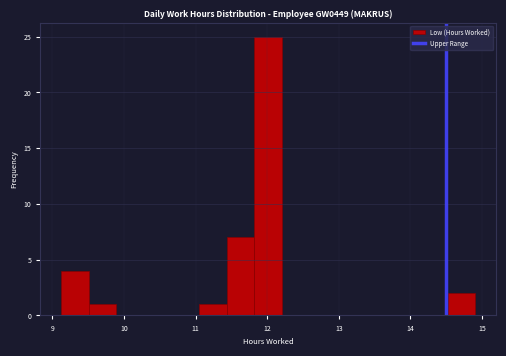

Around what value on the x-axis is the tallest bar? Give the approximate position of its centre, as read against the axis.

12.0